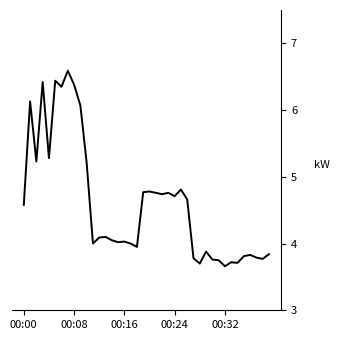

What is the greatest value displayed?

6.6